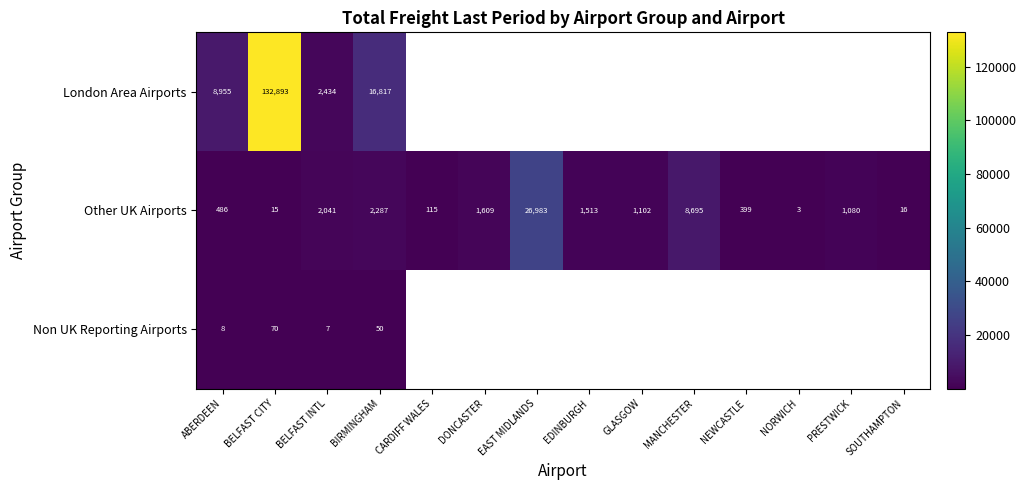

What is the maximum value shown in the chart?

132893.4